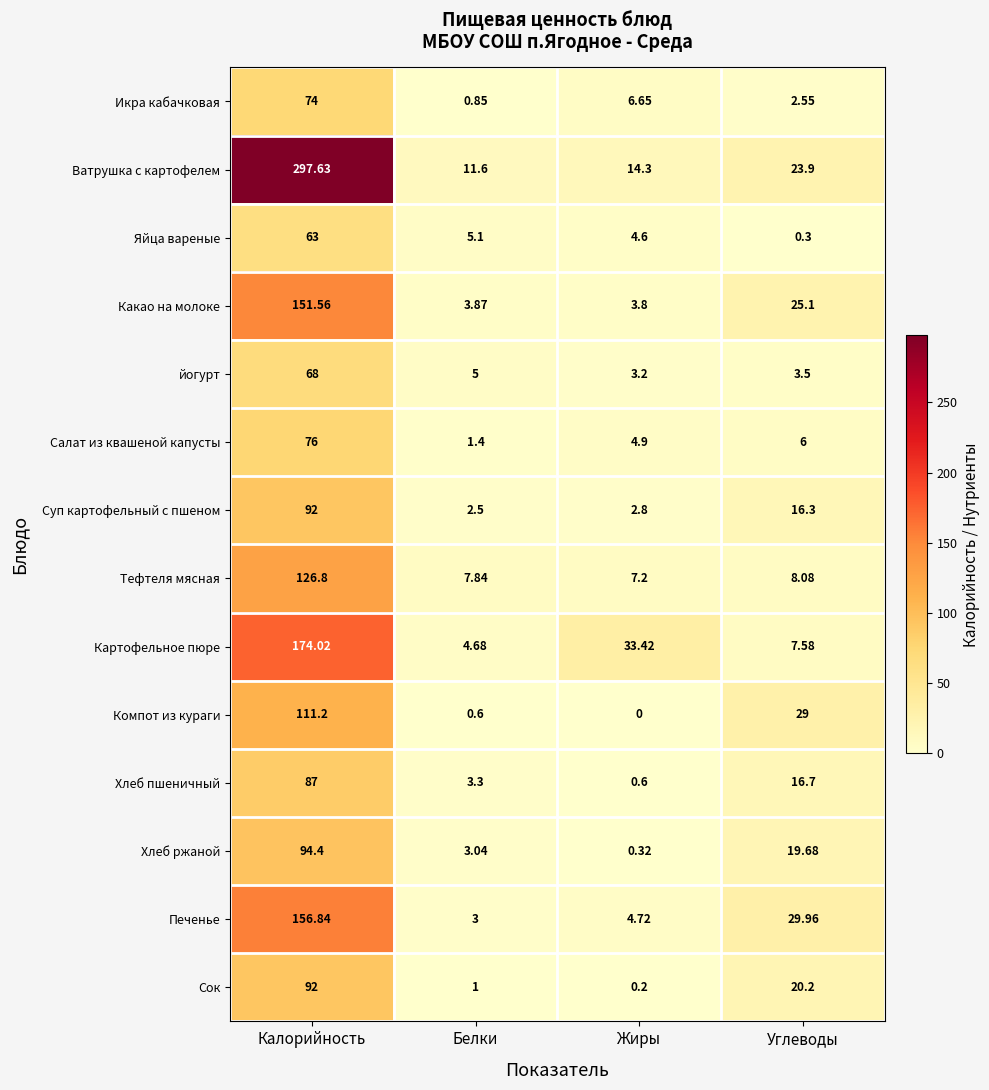

At which label does Сок reach its peak?

Калорийность